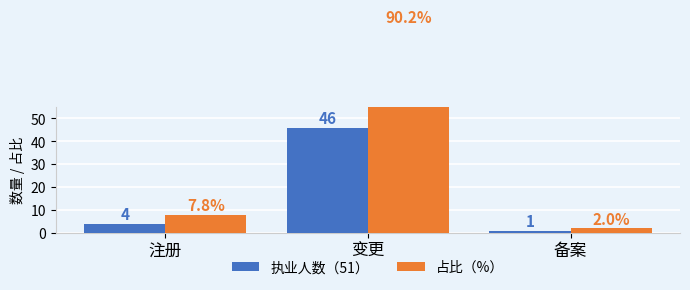

Rank the series by their average value, from lowest to highest.

执业人数（51）, 占比（%）